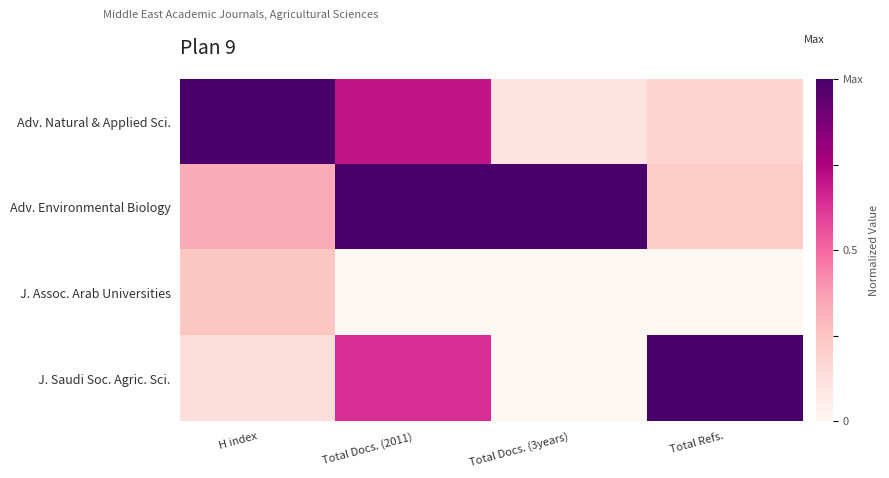

At how many categories does at least one series exceed 0?

4